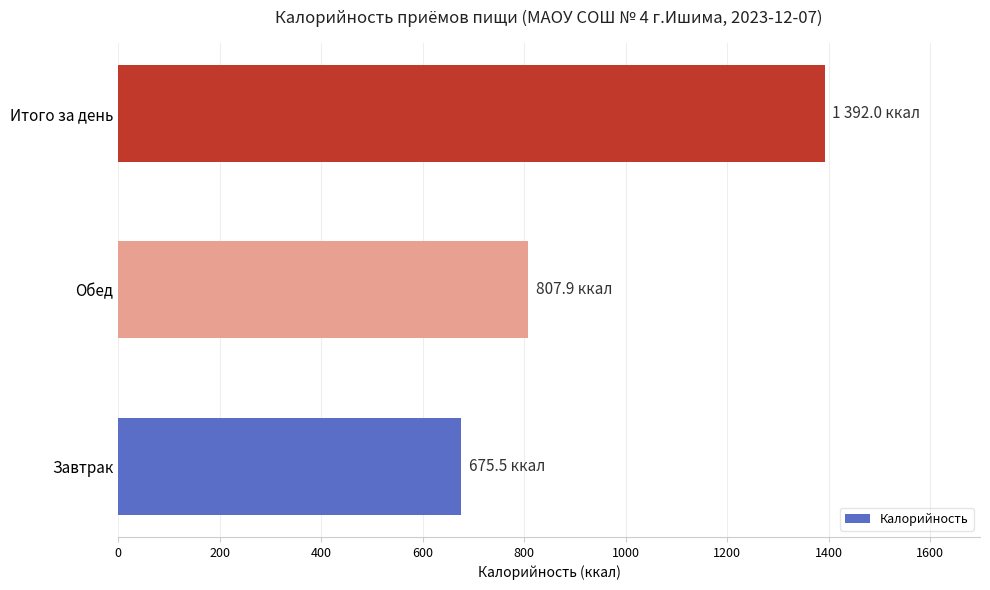

How many values are below 807?

1